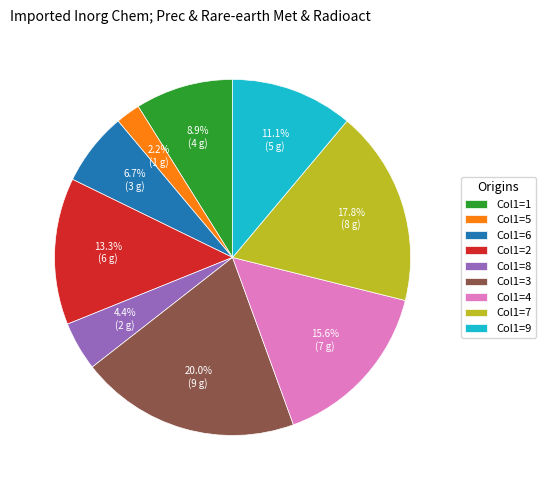

How many segments does this pie chart have?

9